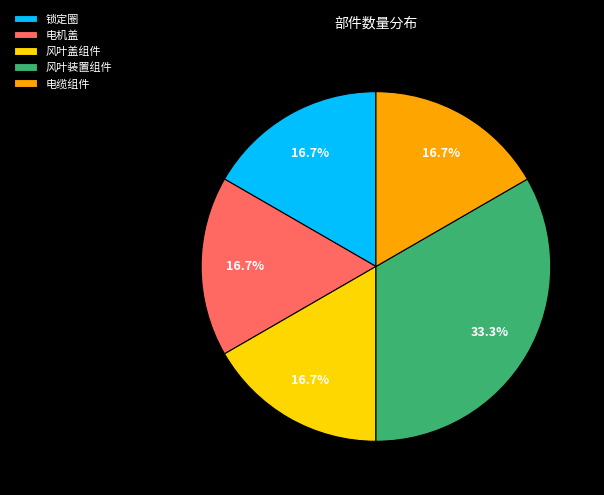

How many slices are in this pie chart?

5